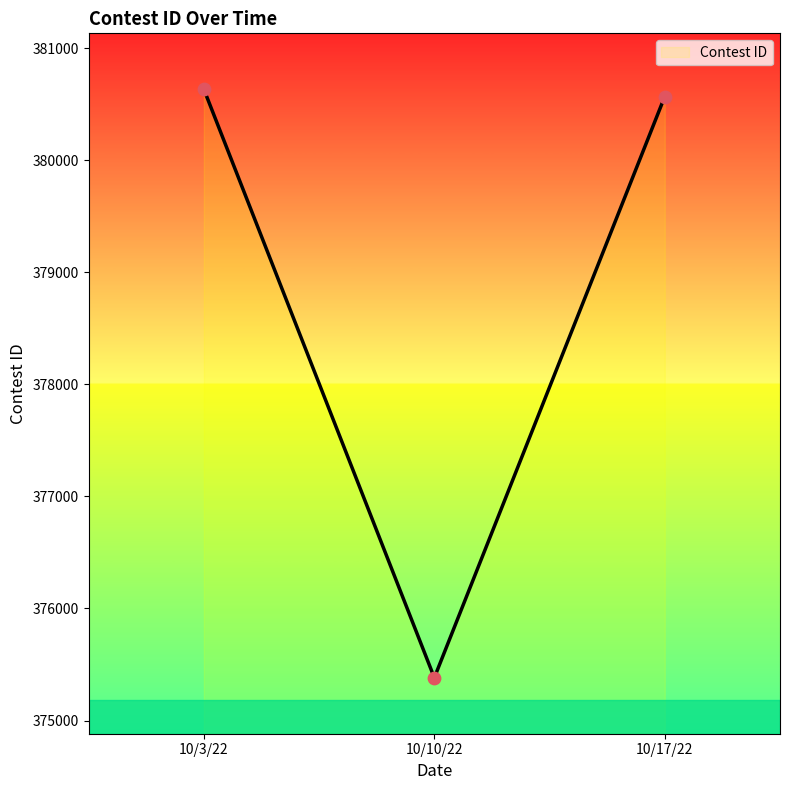

What is the change in value from 10/10/22 to 10/17/22?

+5189